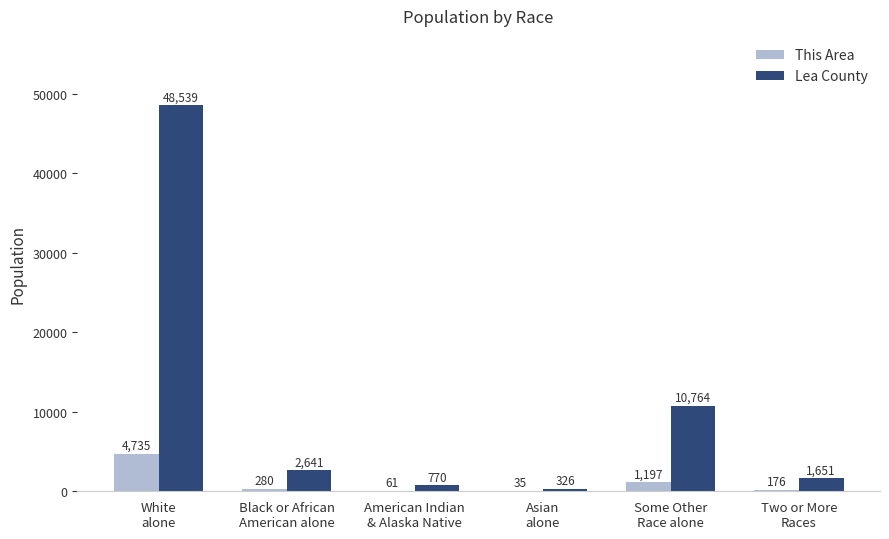

What is the spread (max minus min) of values at White
alone?

43804